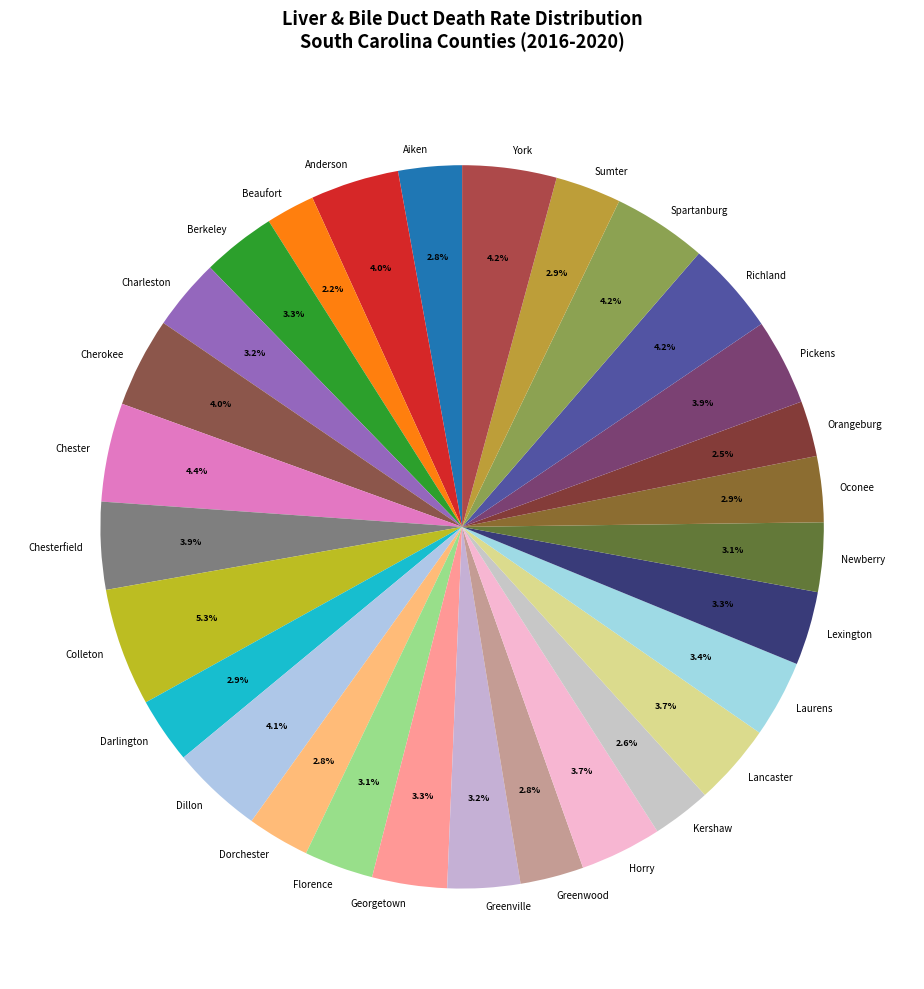

What percentage is the Oconee slice, to the nearest percent?

3%